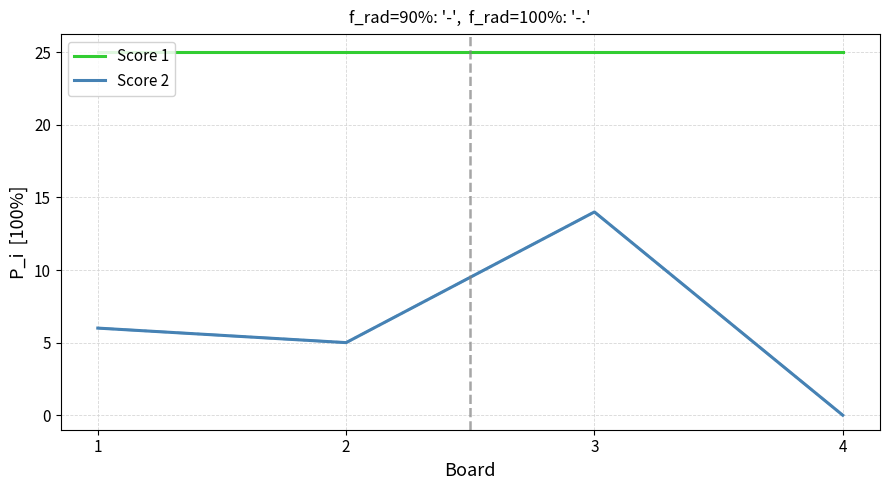

How many lines are shown in the chart?

2